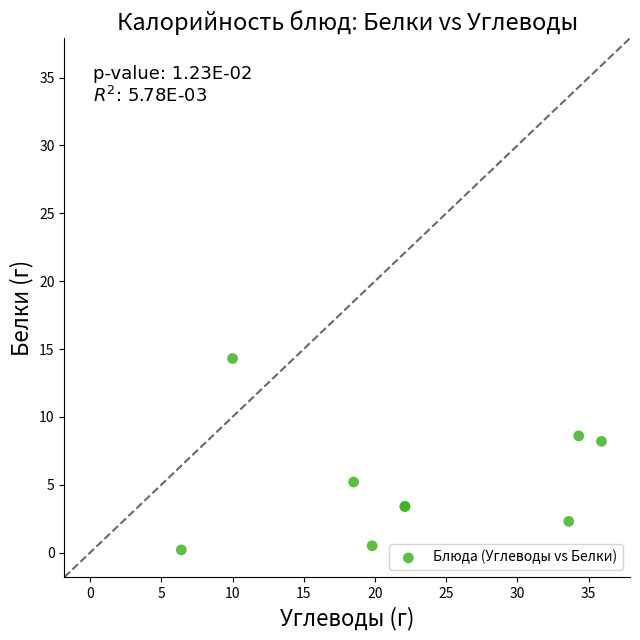

What Y value in the scatter plot is closest to 7?

8.2